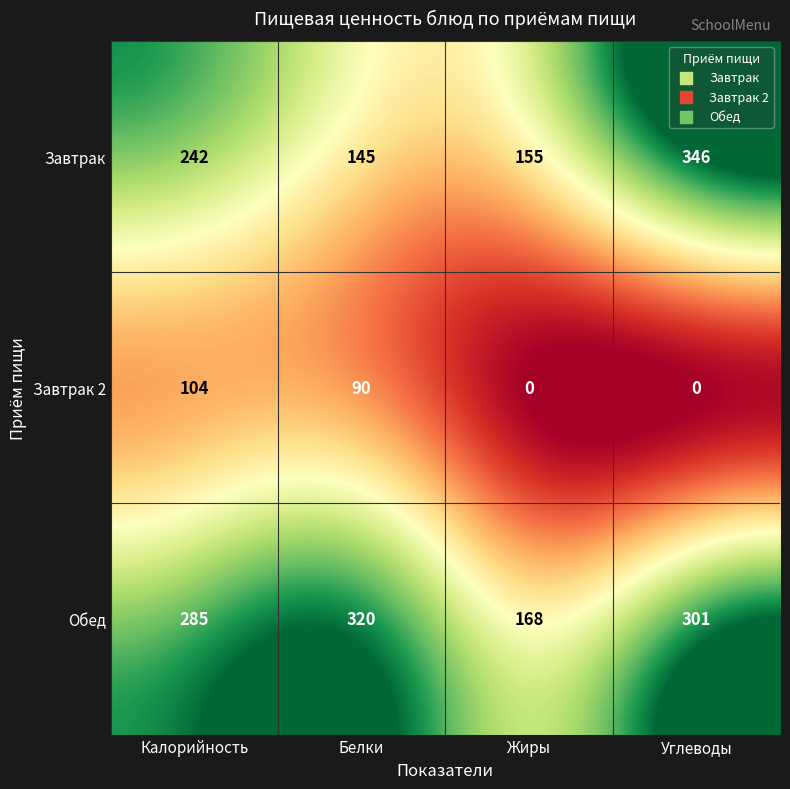

The value of Завтрак at Углеводы is 152. True or false?

False